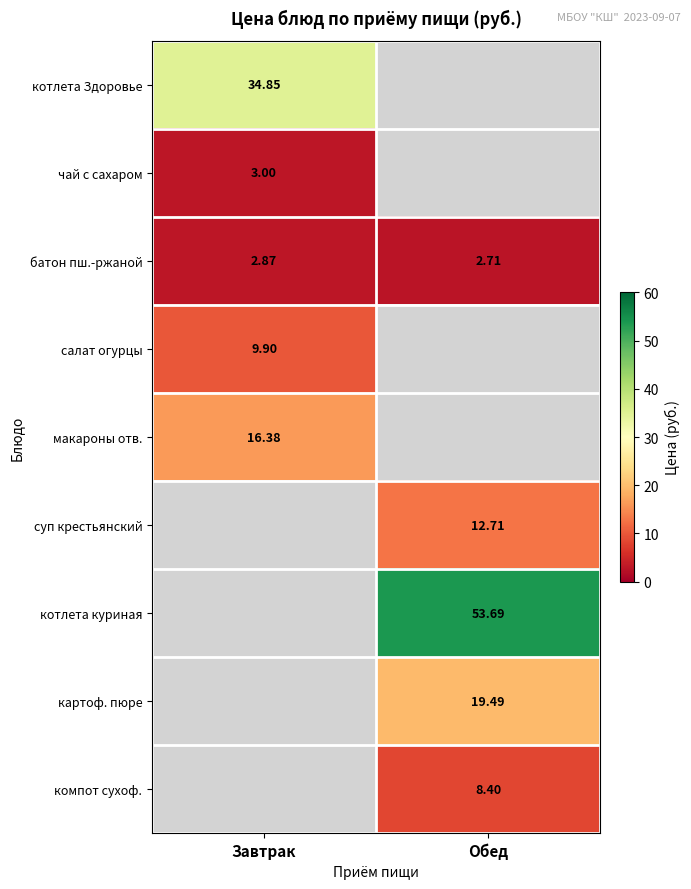

Rank the categories by батон пш.-ржаной value from highest to lowest.

Завтрак, Обед